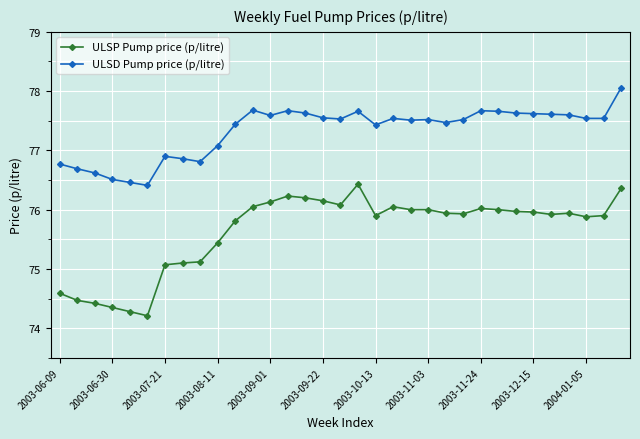

What is the difference between the maximum and minimum values in the ULSP Pump price (p/litre) series?

2.2